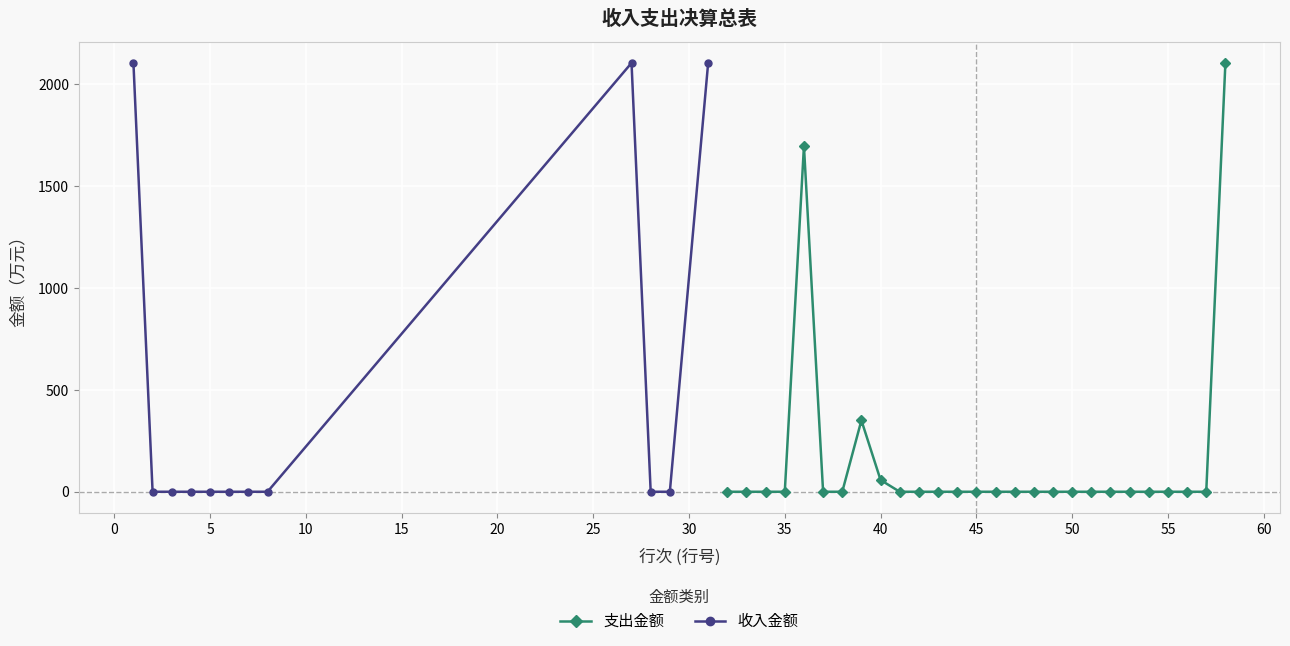

True or false: the data shows 906.3 at 55.

False